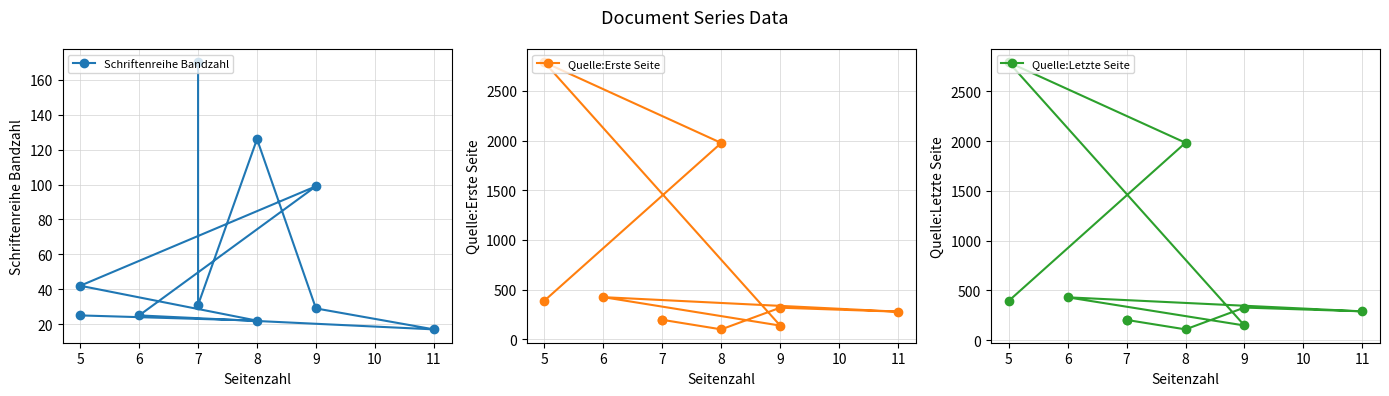

After their last crossing, which series has the higher values: Quelle:Erste Seite or Schriftenreihe Bandzahl?

Quelle:Erste Seite